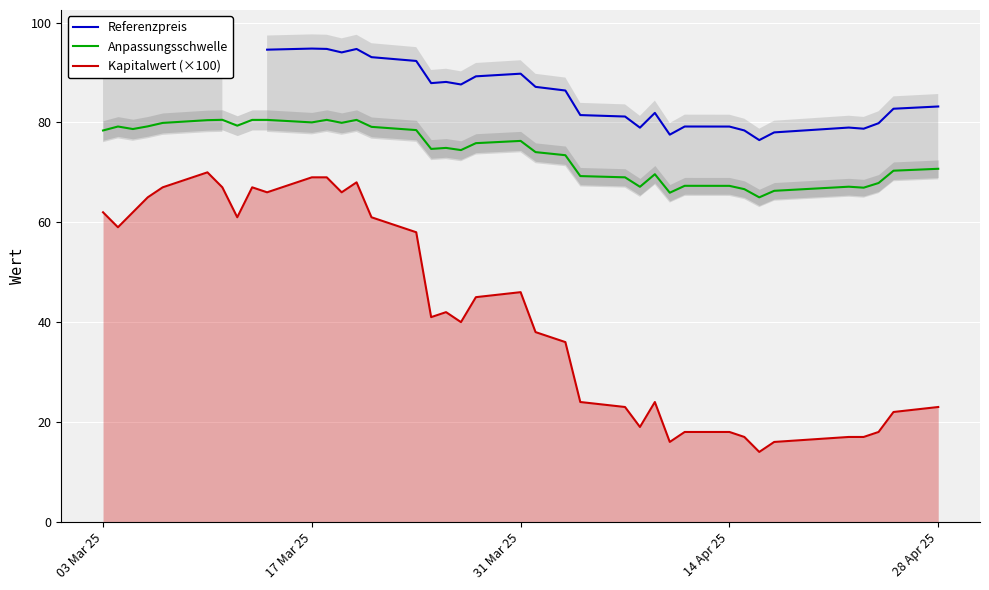

True or false: Kapitalwert (×100) and Referenzpreis cross at least once.

False